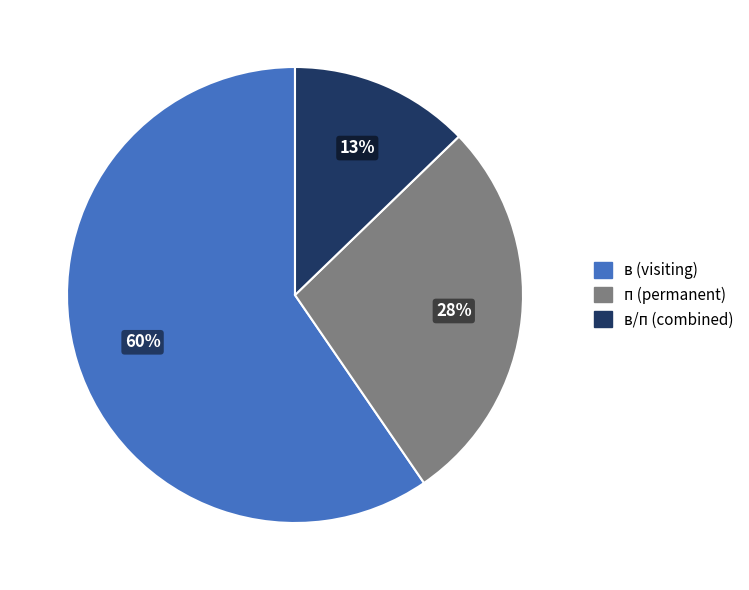

Which slice is the smallest?

в/п (combined)